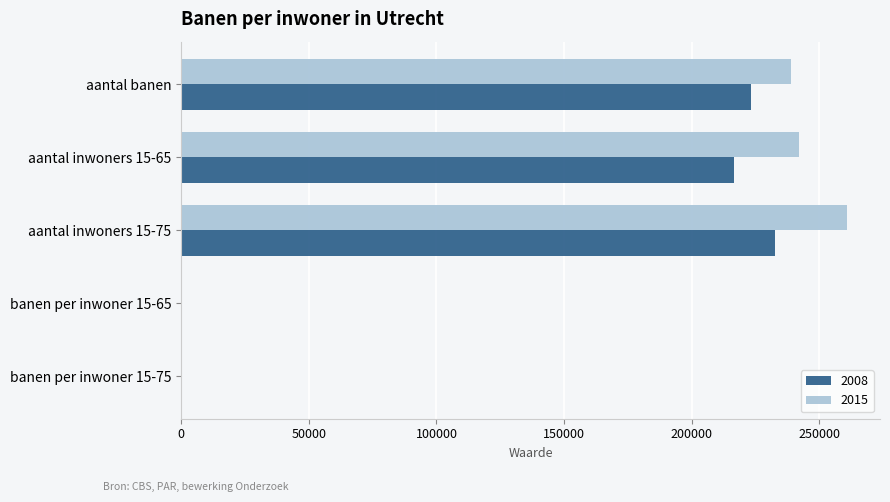

Is the value of 2015 at aantal banen greater than the value of 2008 at aantal inwoners 15-75?

Yes